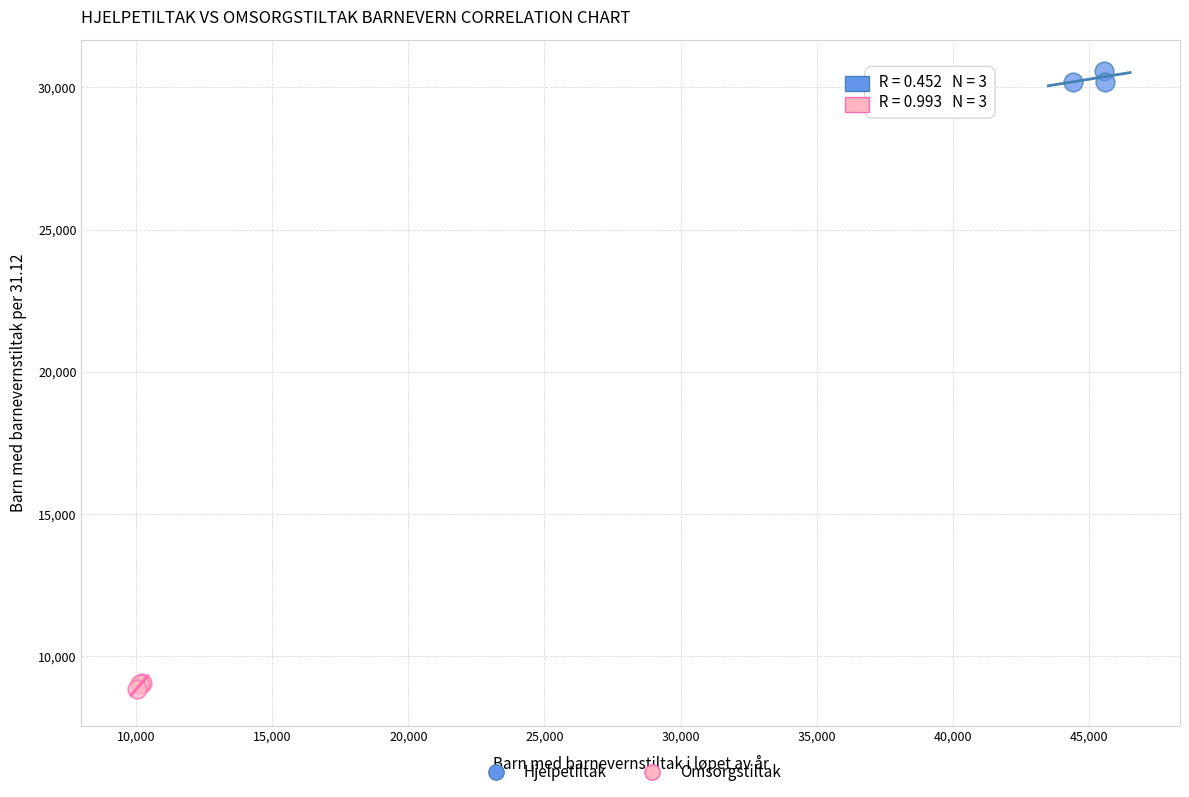

What are all the series names shown in the legend?

Hjelpetiltak, Omsorgstiltak